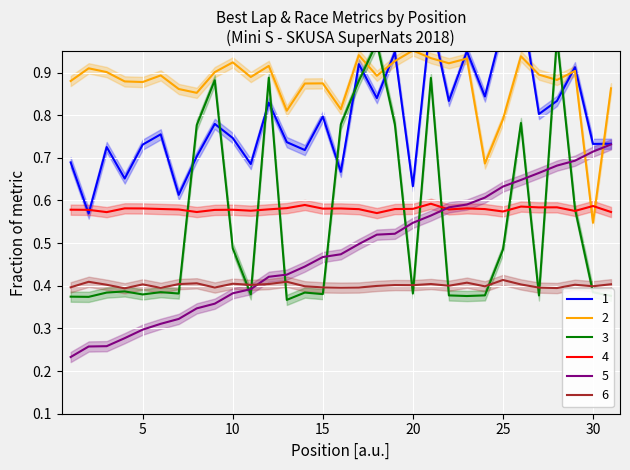

Which series has the largest total across all categories?

2